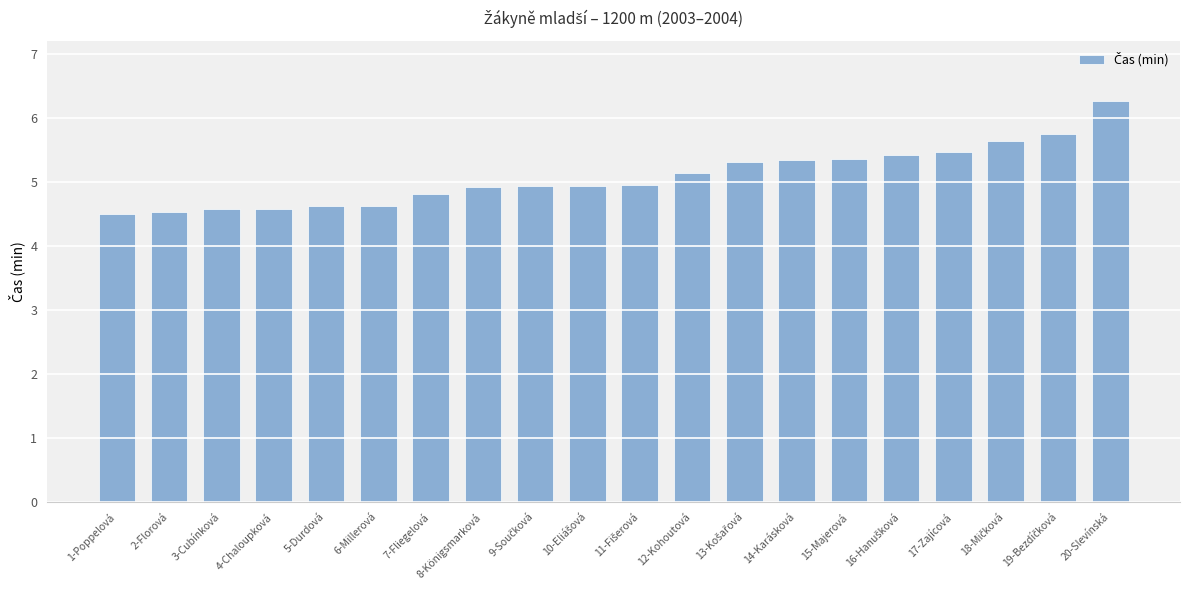

How many bars are there in total?

20